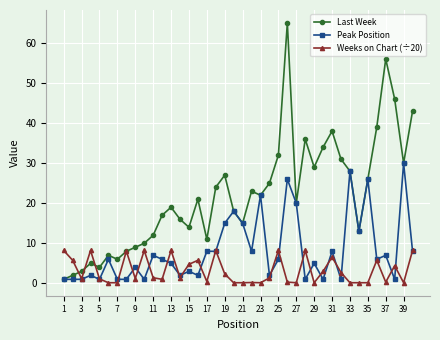

What is the maximum value shown in the chart?

65.0